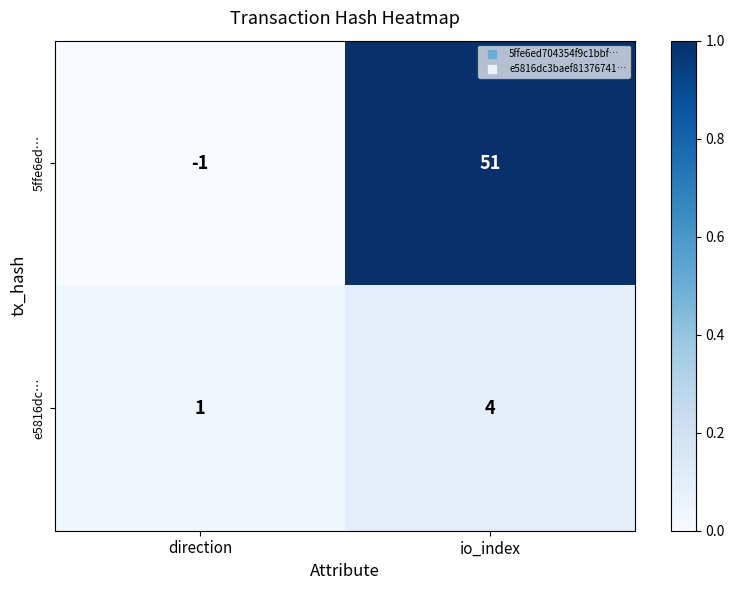

Reading left to right, extract all data points from this chart.

5ffe6ed…: direction=-1	io_index=51
e5816dc…: direction=1	io_index=4